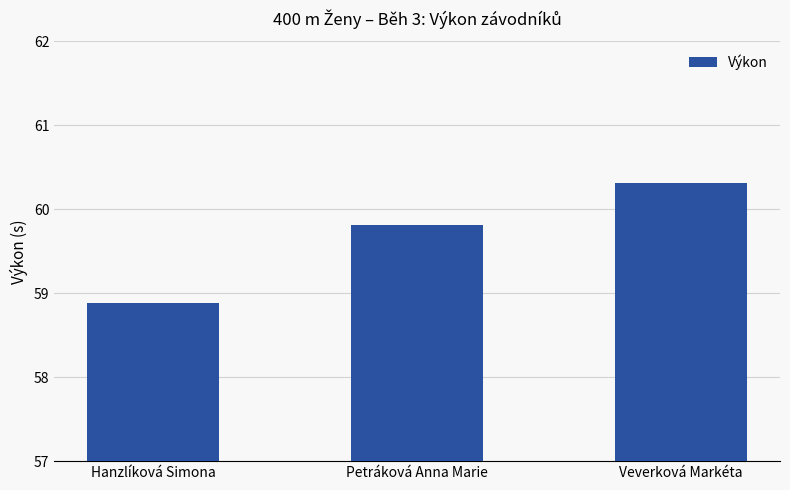

What is the minimum value shown in the chart?

58.9